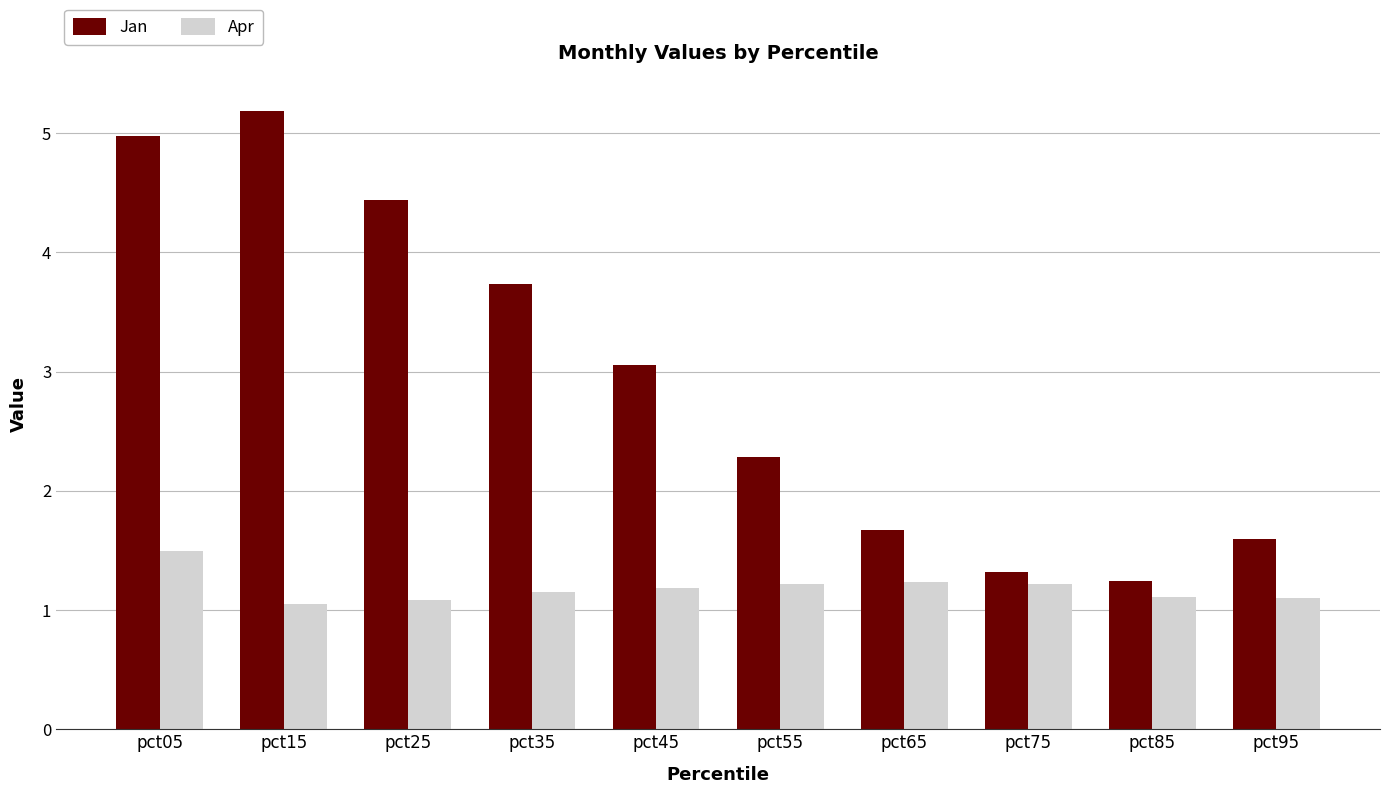

At which category is the sum across all series the highest?

pct05